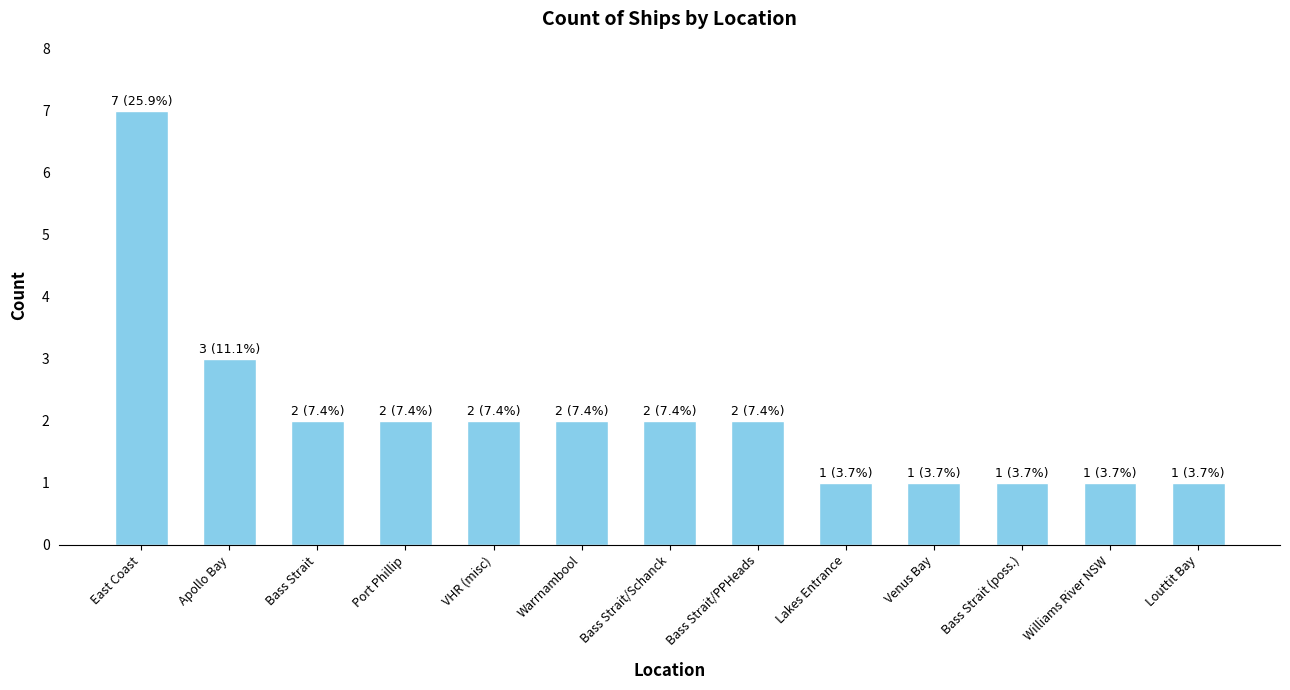

Between Bass Strait/PPHeads and Williams River NSW, which is larger?

Bass Strait/PPHeads